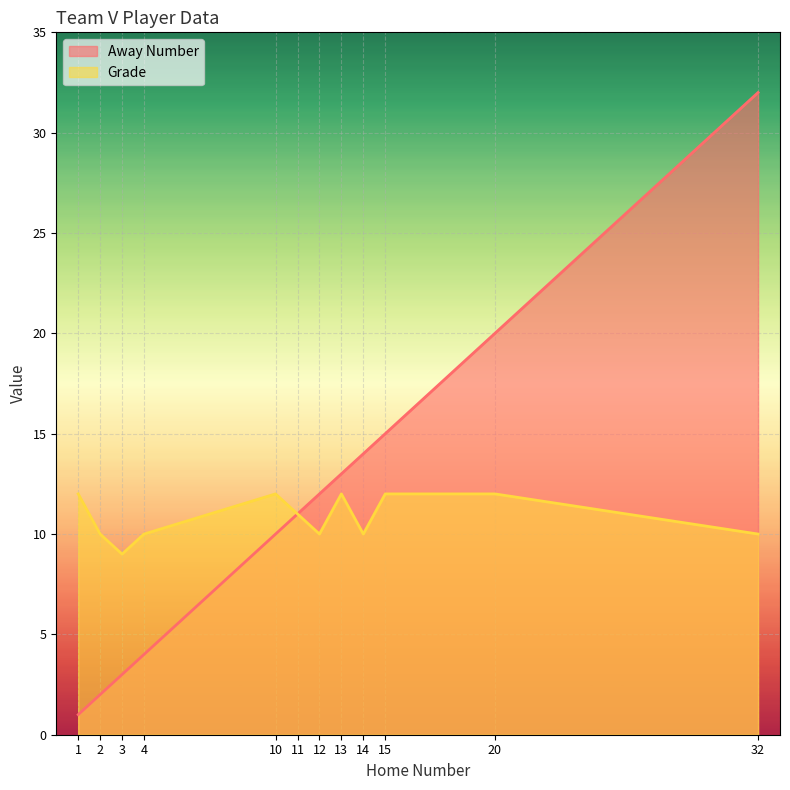

List the labels in order of Away Number value, largest first.

32, 20, 15, 14, 13, 12, 11, 10, 4, 3, 2, 1